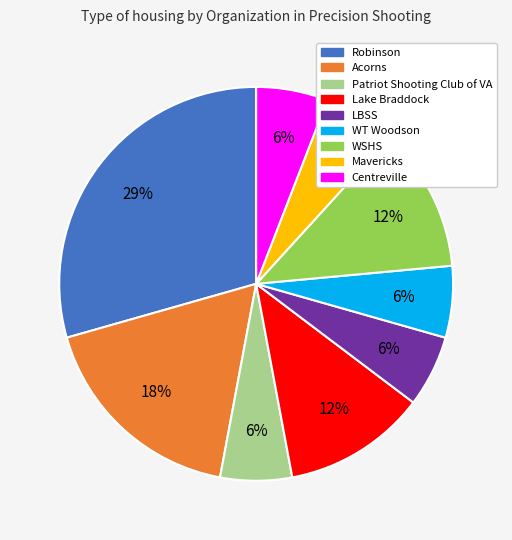

Does any single category account for the majority?

No